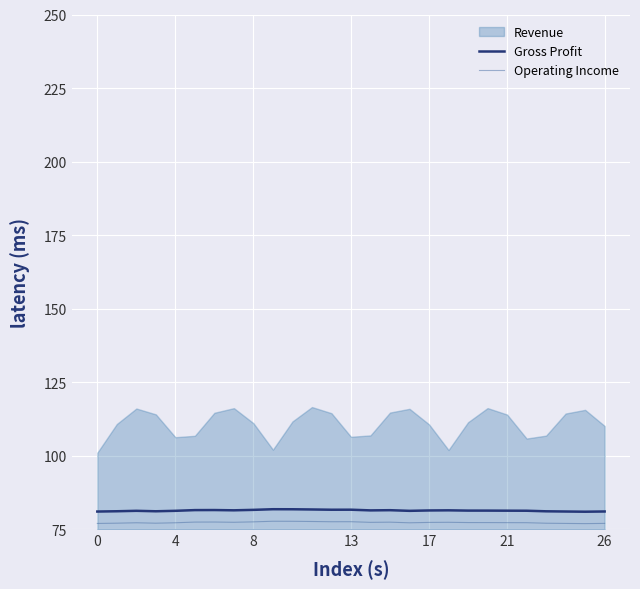

The Operating Income series shows 121.2 at 11. True or false?

False